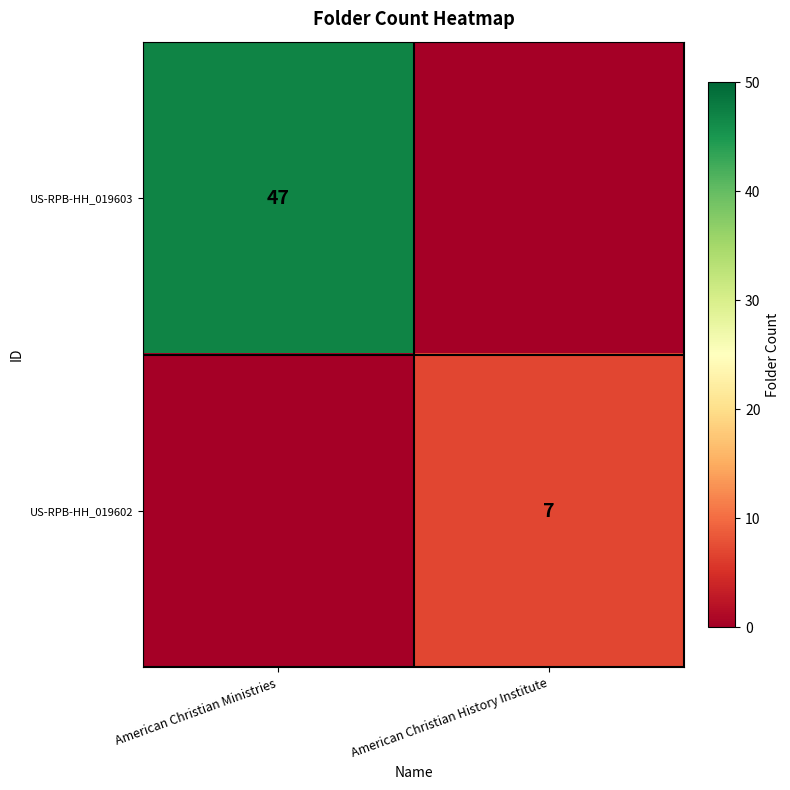

Is it true that US-RPB-HH_019603 equals 78 at American Christian Ministries?

False